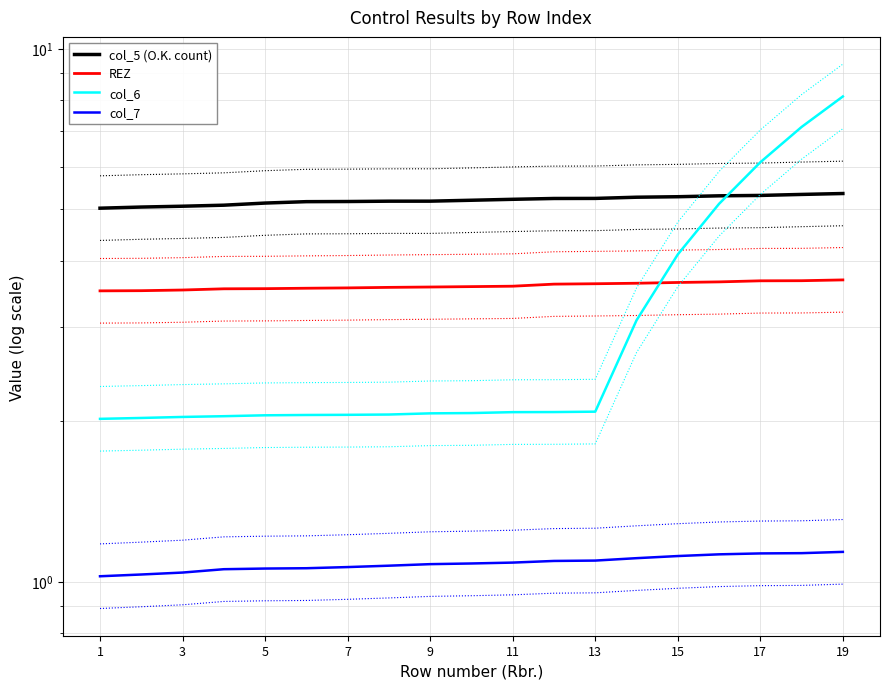

How many distinct data groups are displayed?

4